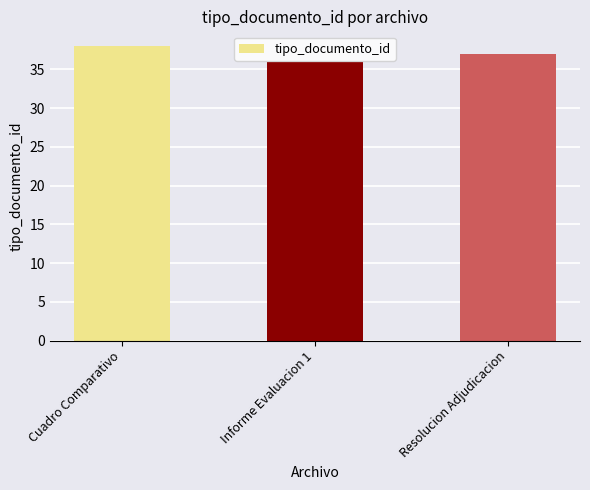

Rank the categories by value from highest to lowest.

Cuadro Comparativo, Resolucion Adjudicacion, Informe Evaluacion 1